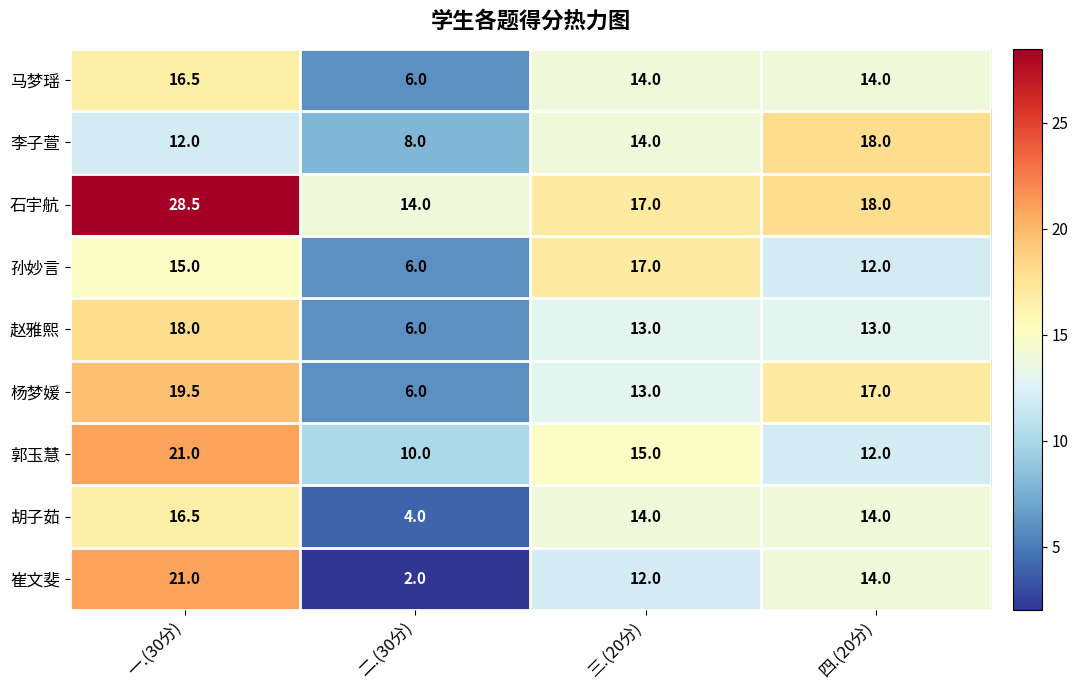

Is it true that 孙妙言 equals 30.3 at 三.(20分)?

False